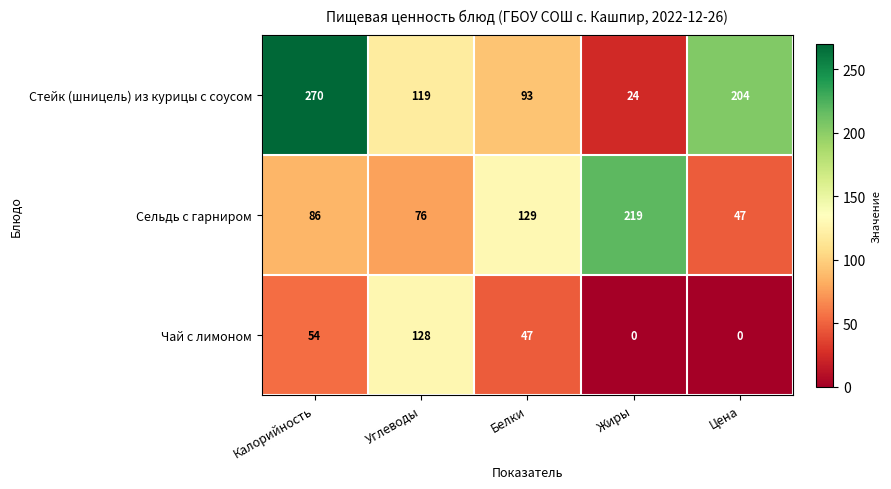

What is the difference between the maximum and minimum values in the Стейк (шницель) из курицы с соусом series?

246